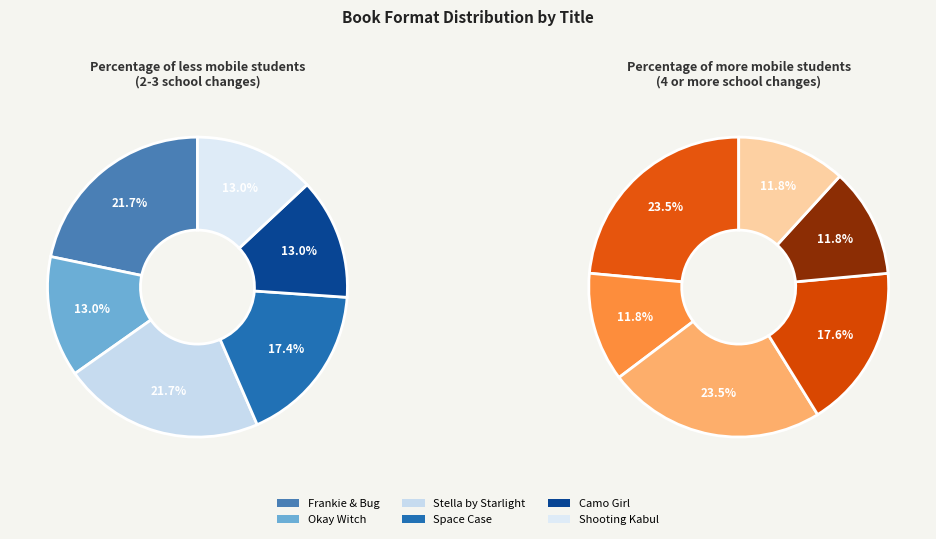

Which category has the biggest portion of the pie?

Frankie & Bug